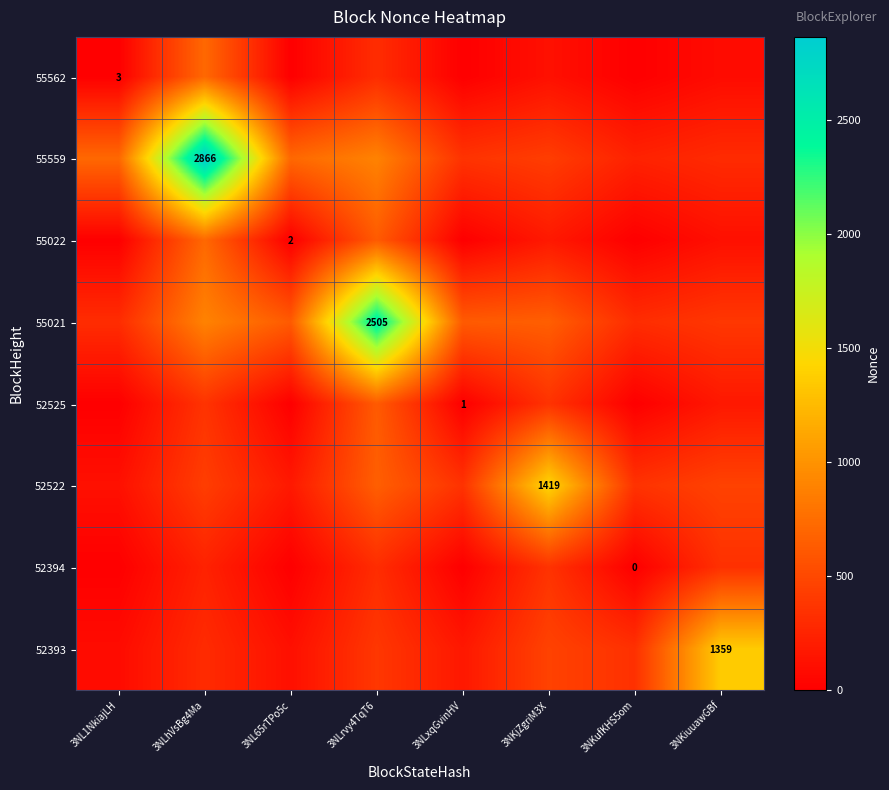

Is it true that 52525 equals 170.0 at 3NKiuuawGBf?

True